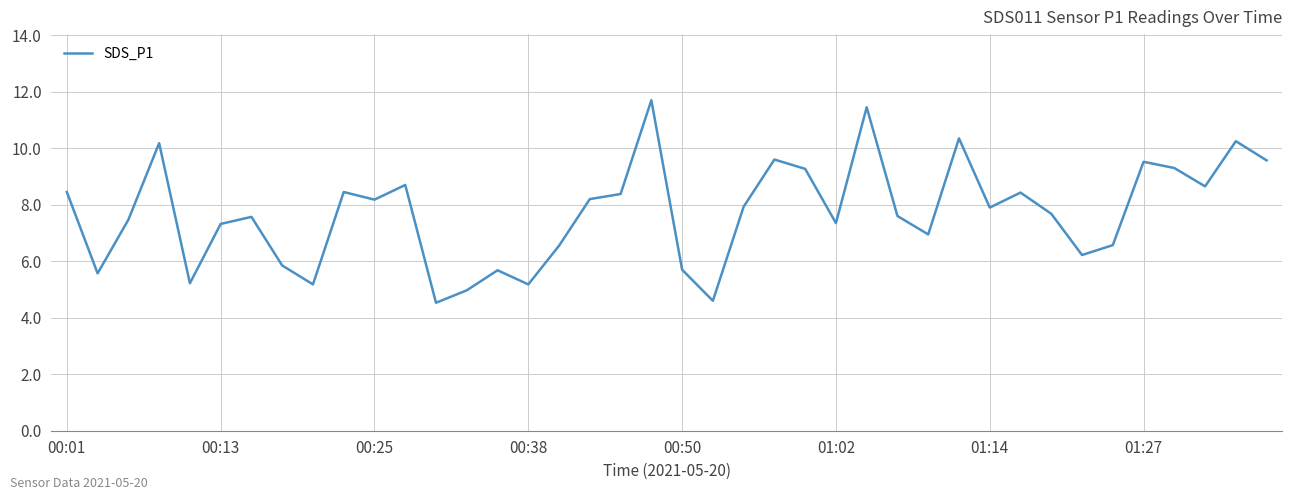

What is the greatest value displayed?

11.7